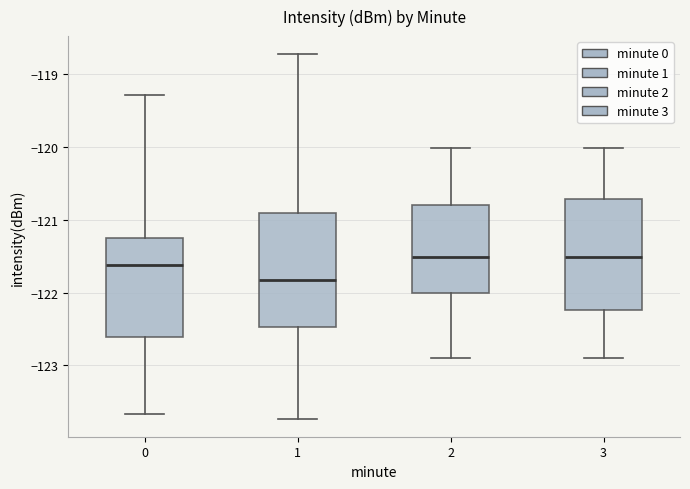

Reading left to right, read every box against the y-axis: the position of its median line, the range the box covers, and the ends of its whiskers. The values are not printed on the chart, so give them approximately, as read against the axis.

0: median -121.6, box -122.6 to -121.2, whiskers -123.7 to -119.3
1: median -121.8, box -122.5 to -120.9, whiskers -123.7 to -118.7
2: median -121.5, box -122.0 to -120.8, whiskers -122.9 to -120.0
3: median -121.5, box -122.2 to -120.7, whiskers -122.9 to -120.0